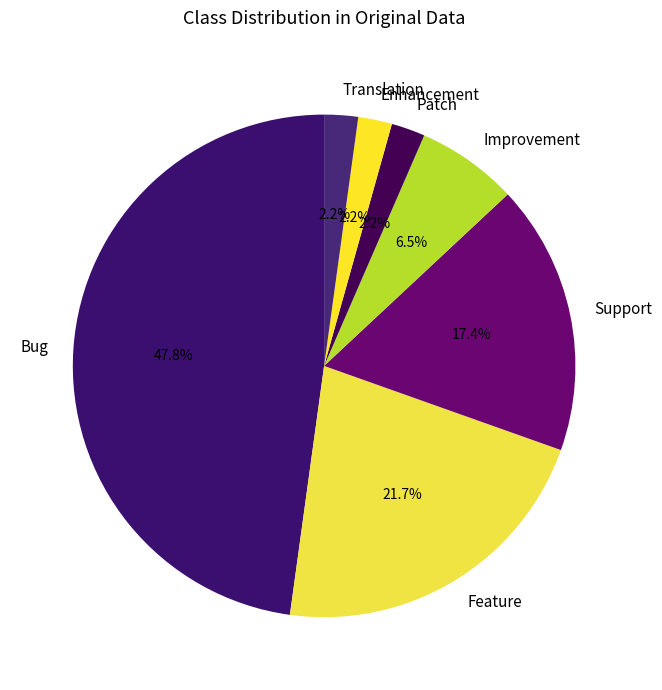

Between Patch and Feature, which is larger?

Feature